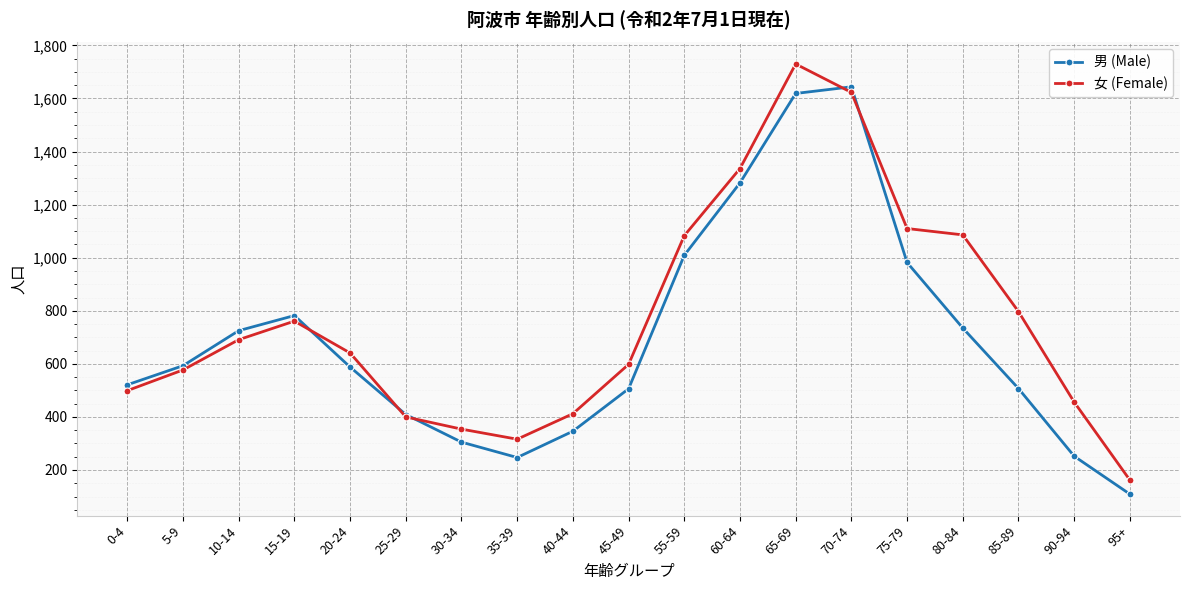

True or false: 男 (Male) has a value of 305 at 30-34.

True